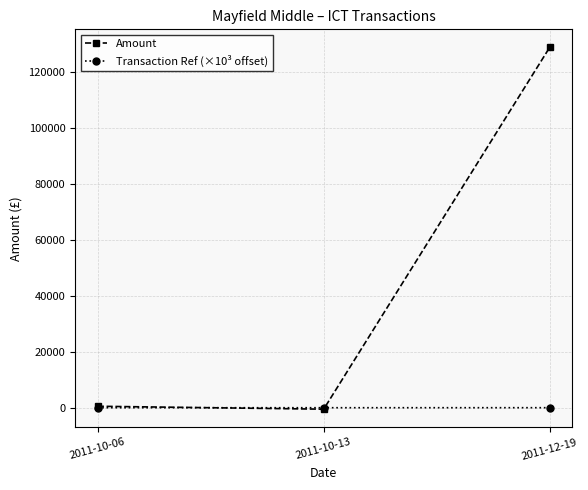

List the series in order of their peak value, lowest first.

Transaction Ref (×10³ offset), Amount